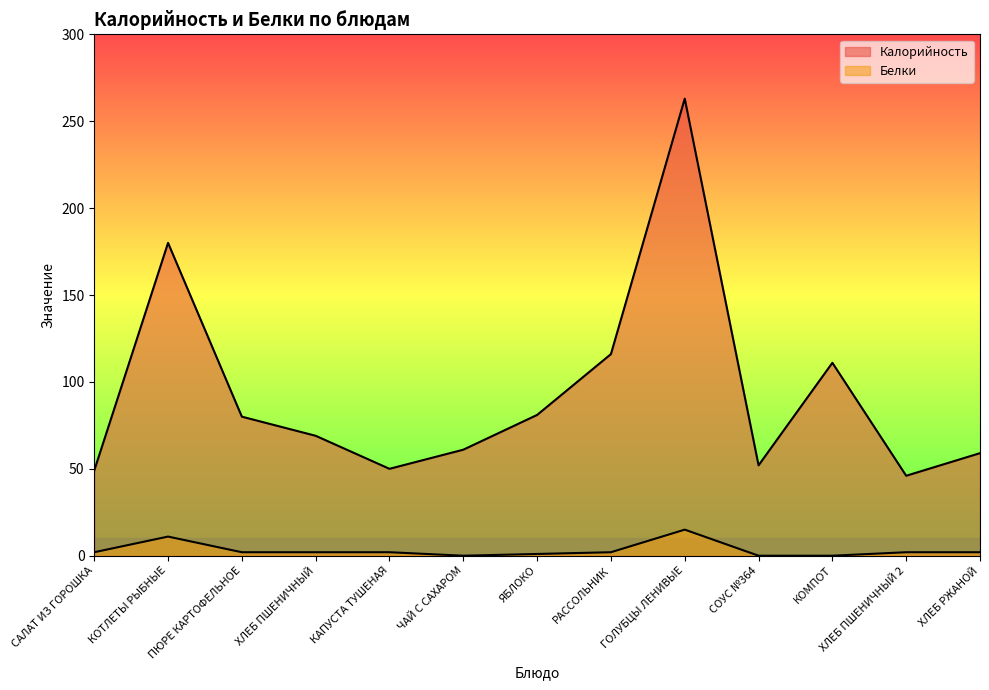

At how many categories does at least one series exceed 108?

4